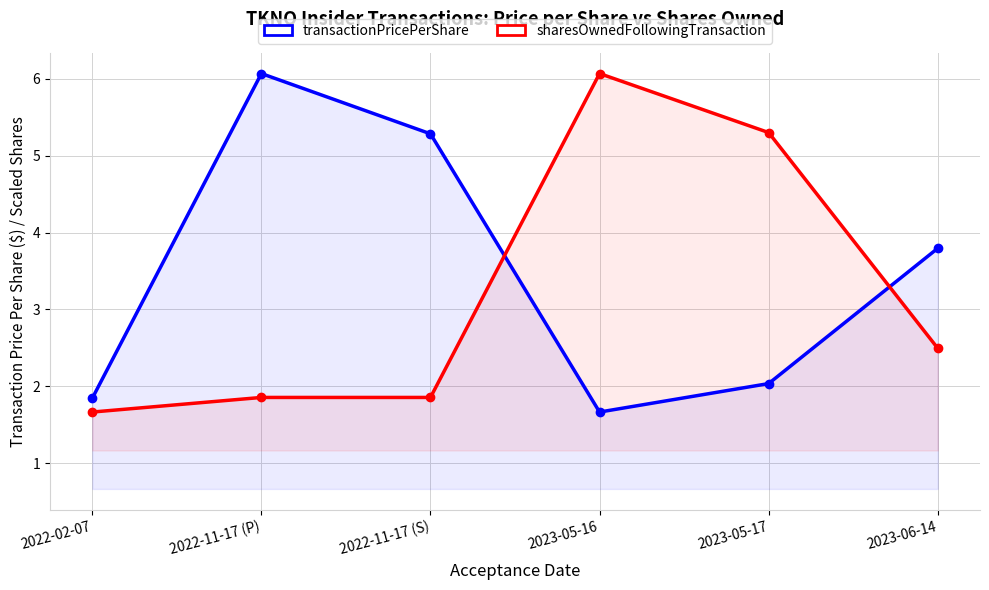

List the labels in order of transactionPricePerShare value, largest first.

2022-11-17 (P), 2022-11-17 (S), 2023-06-14, 2023-05-17, 2022-02-07, 2023-05-16